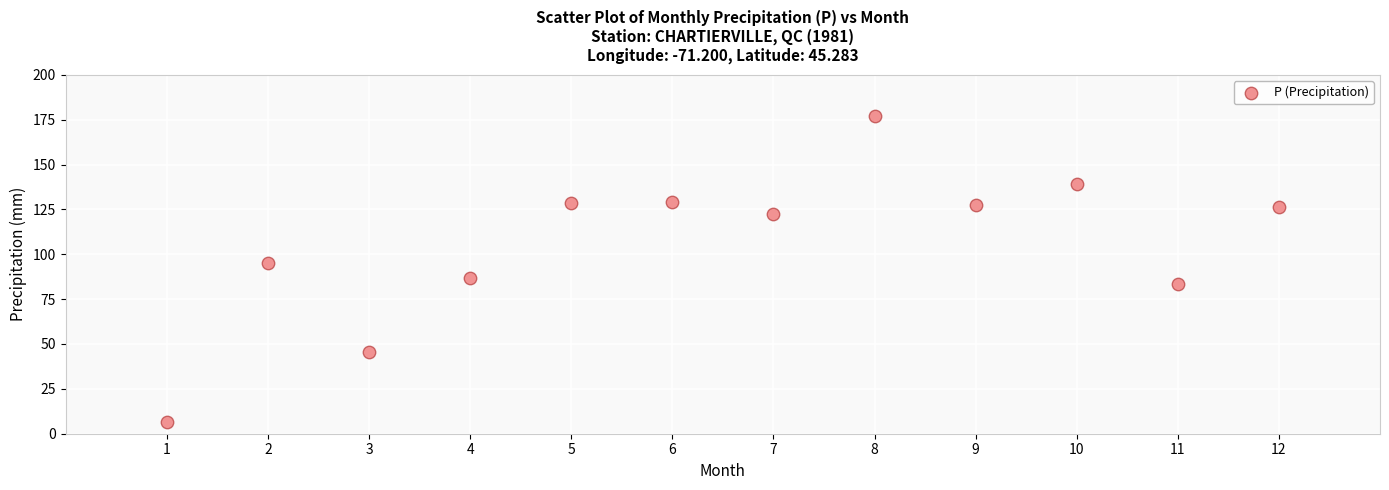

What is the range of X values (max minus min)?

11.0